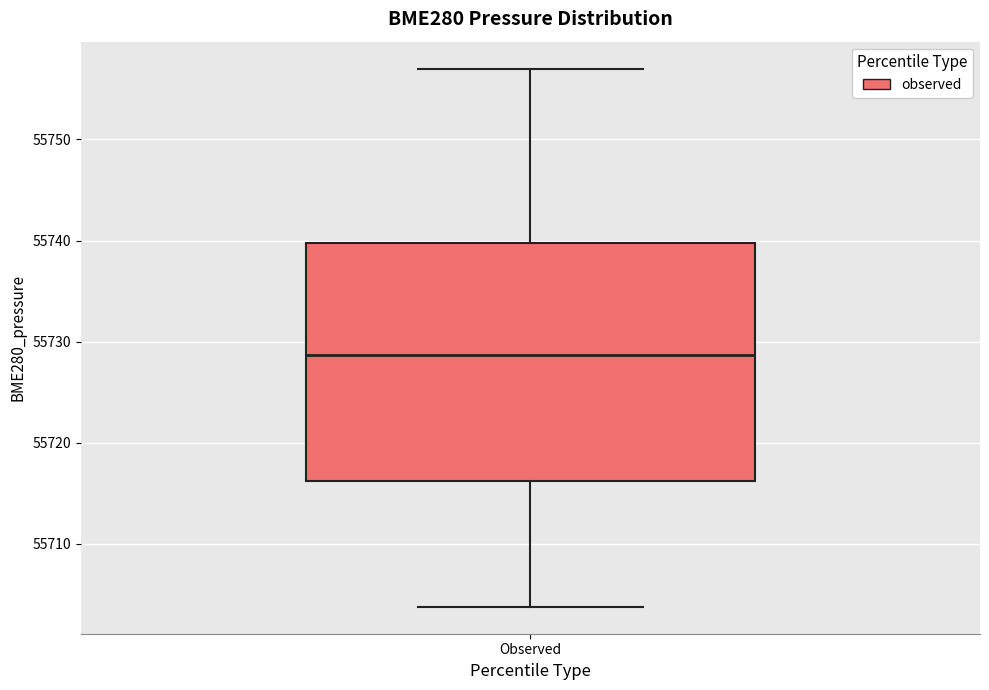

Read this box plot against the y-axis: the position of the median line, the range covered by the box, and the ends of both whiskers. The values are not printed on the chart, so give them approximately, as read against the axis.

median 55729, box 55716 to 55740, whiskers 55704 to 55757